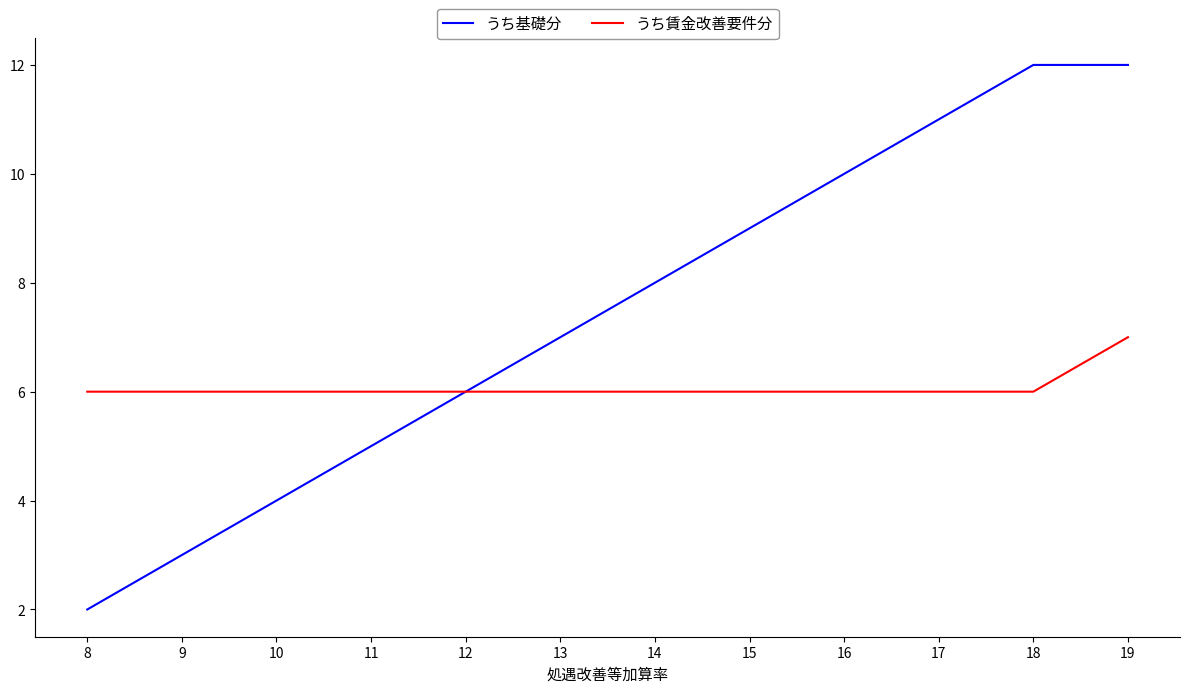

List the series in order of their peak value, highest first.

うち基礎分, うち賃金改善要件分